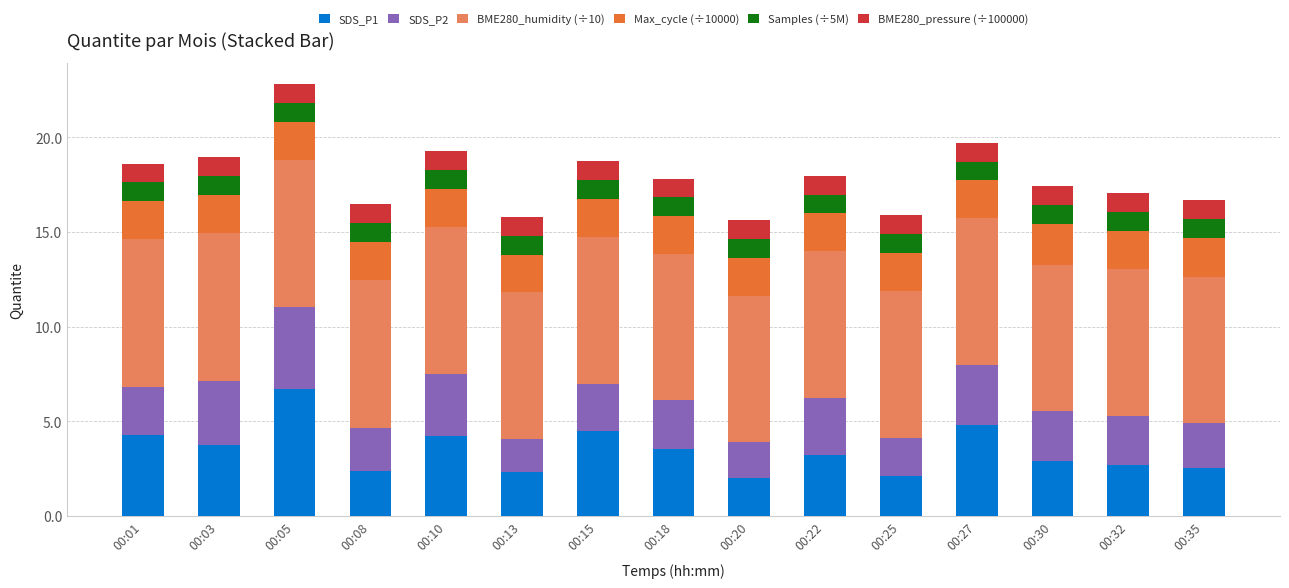

What are all the series names shown in the legend?

SDS_P1, SDS_P2, BME280_humidity (÷10), Max_cycle (÷10000), Samples (÷5M), BME280_pressure (÷100000)